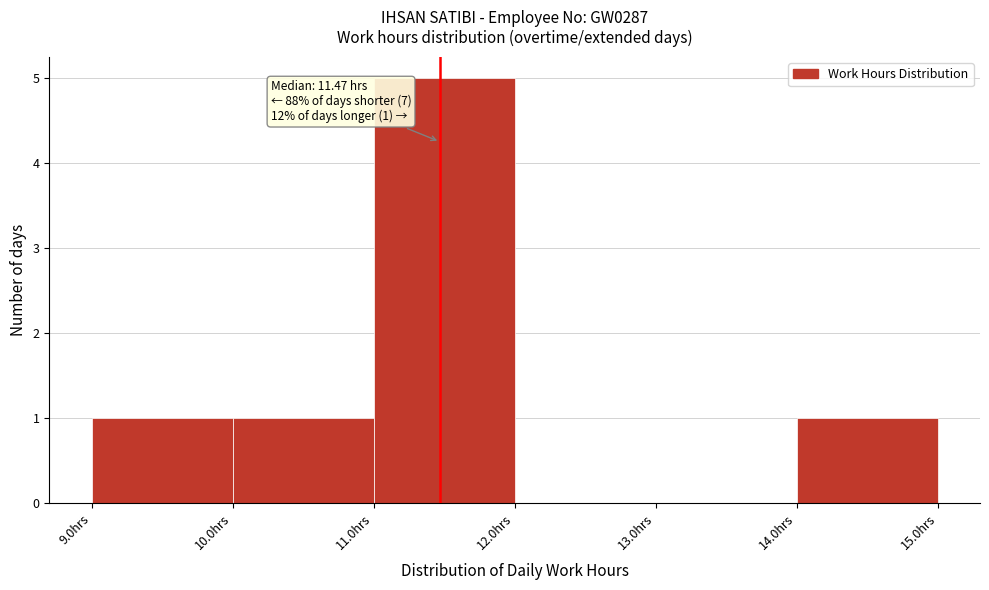

Which range on the x-axis has the tallest bar?

11 to 12